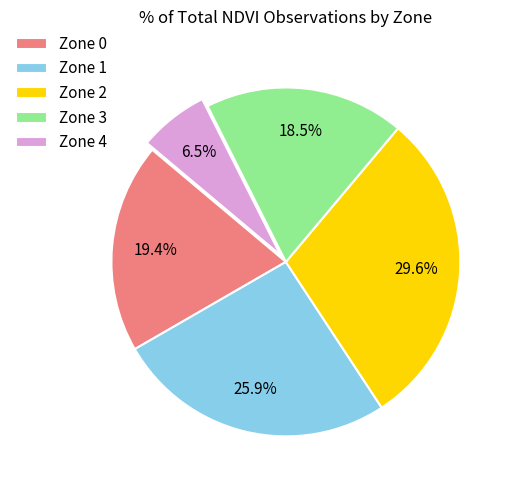

To the nearest percent, what is the difference between the largest and smallest slice percentages?

23%